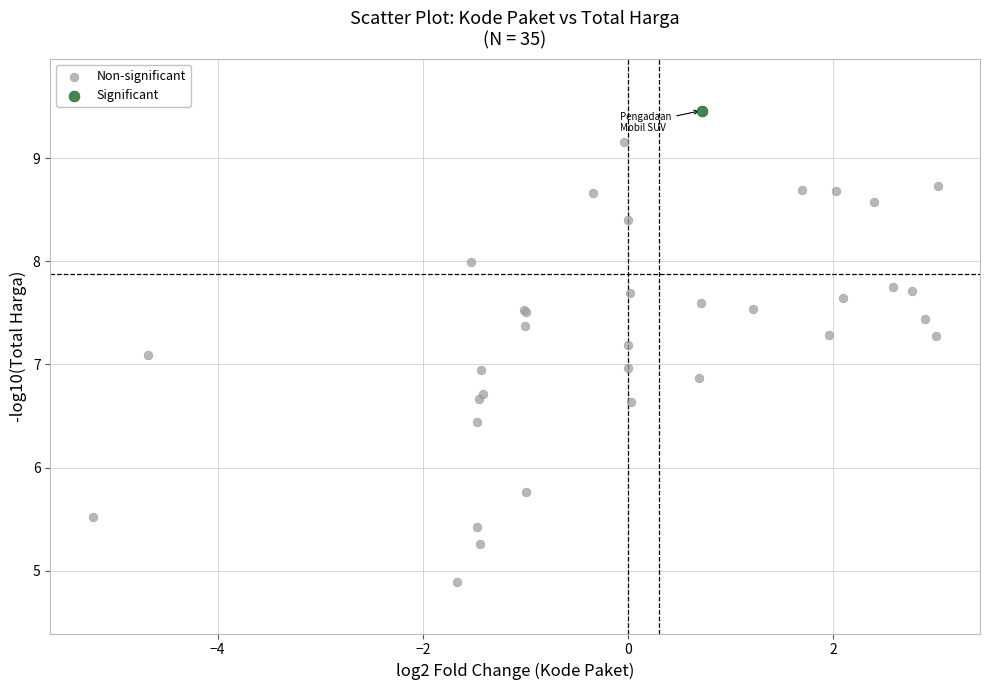

What are all the series names shown in the legend?

Non-significant, Significant